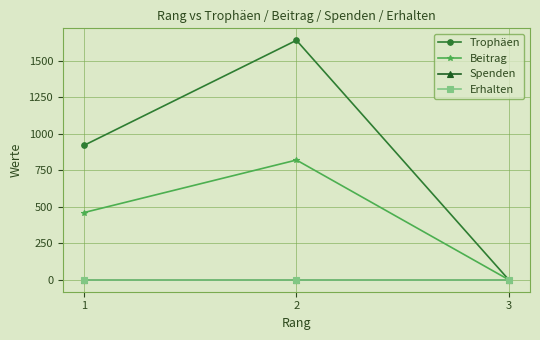

What is the difference between the maximum and minimum values in the Beitrag series?

821